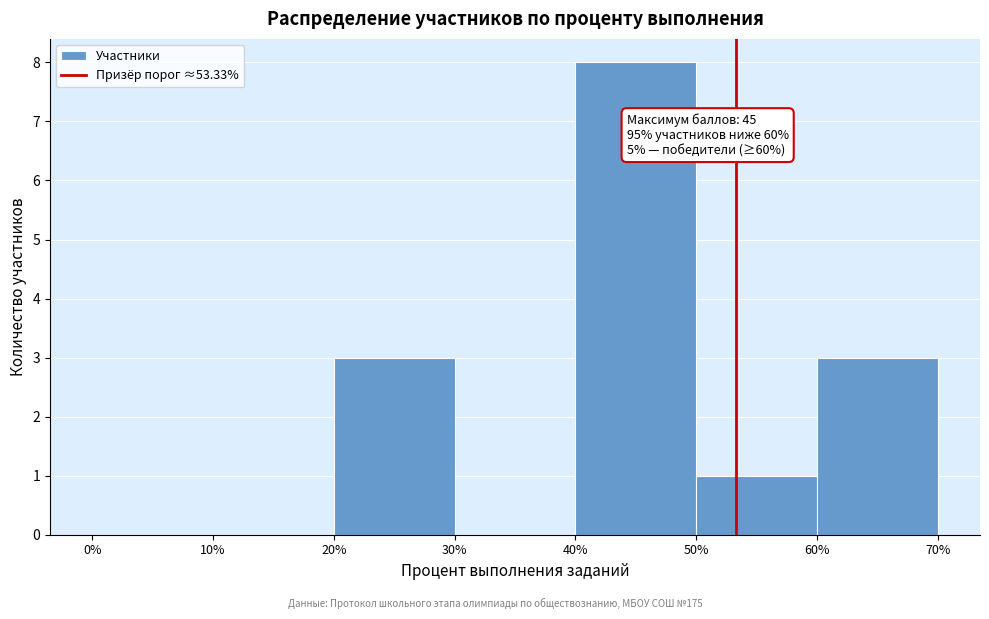

Which range on the x-axis has the tallest bar?

40% to 50%